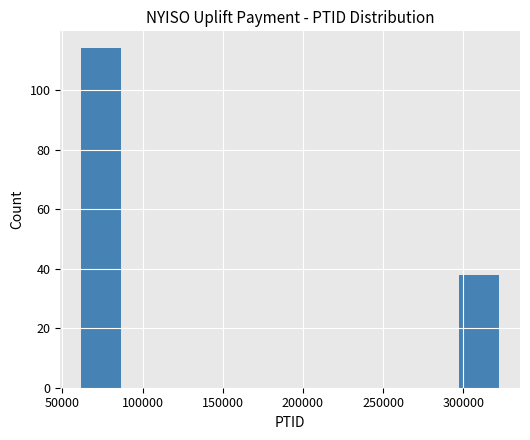

What is the height of the bar covering 295000 to 325000 on the x-axis? Neither the bar edges nor the heights are printed on the chart, so give them approximately, as read against the axes.

38